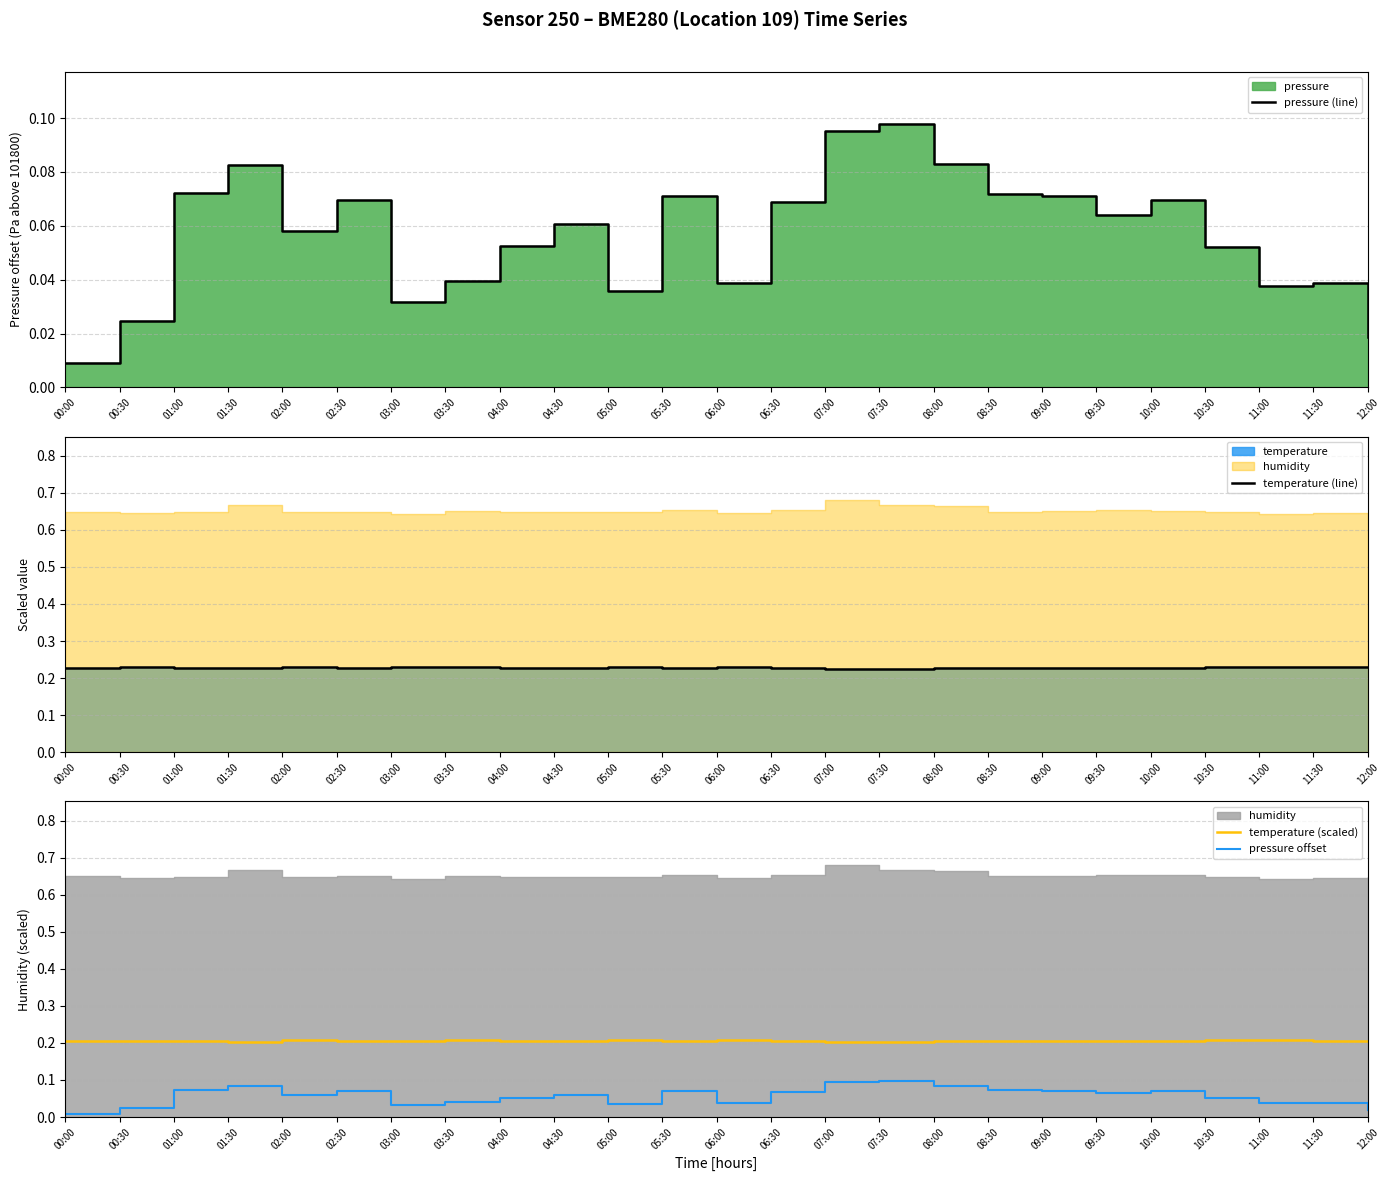

What is the total value across all series at 06:00?

0.5